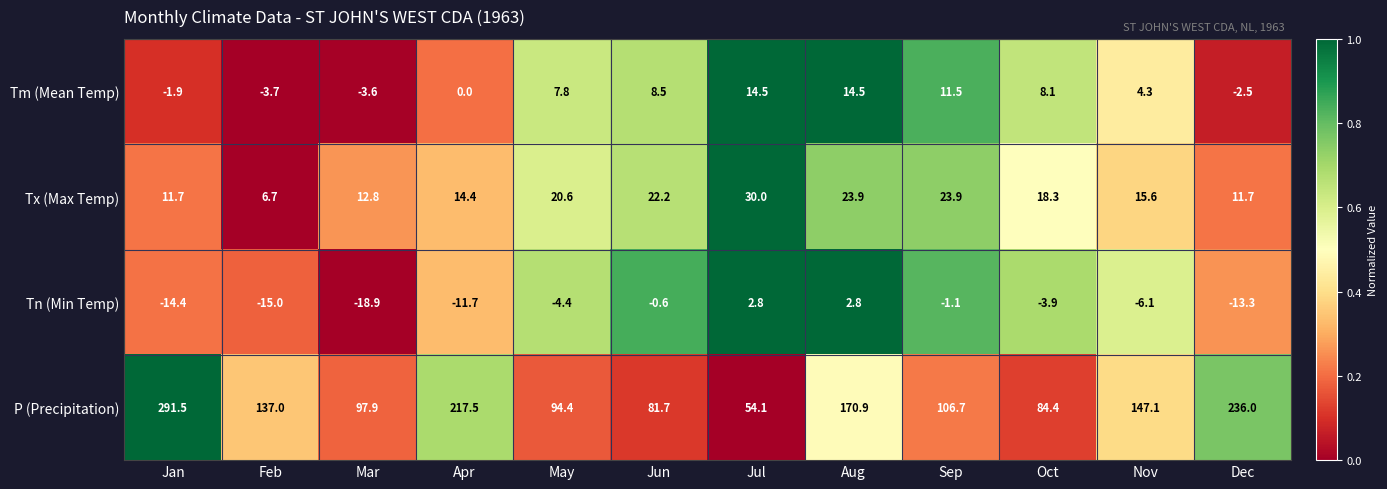

What is the sum of all Tn (Min Temp) values?

-83.8